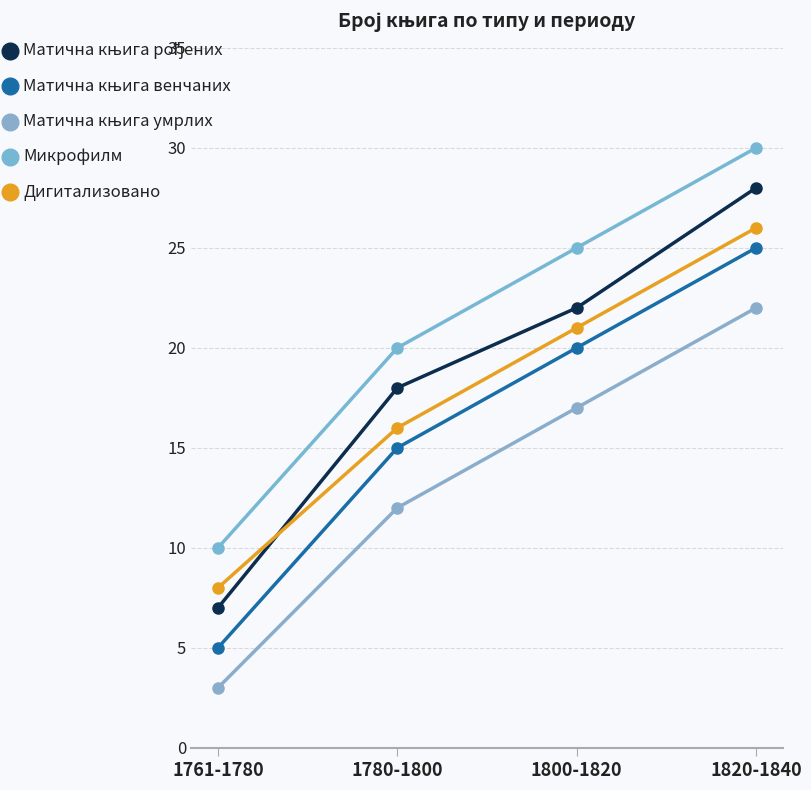

Rank the series by their maximum value, from lowest to highest.

Матична књига умрлих, Матична књига венчаних, Дигитализовано, Матична књига рођених, Микрофилм